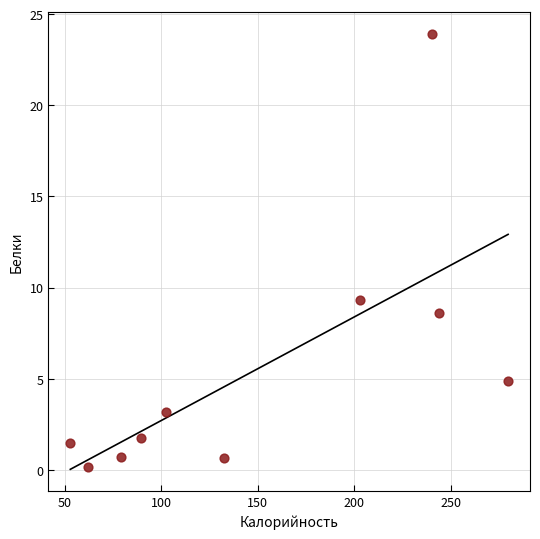

What is the average Y value?

5.5